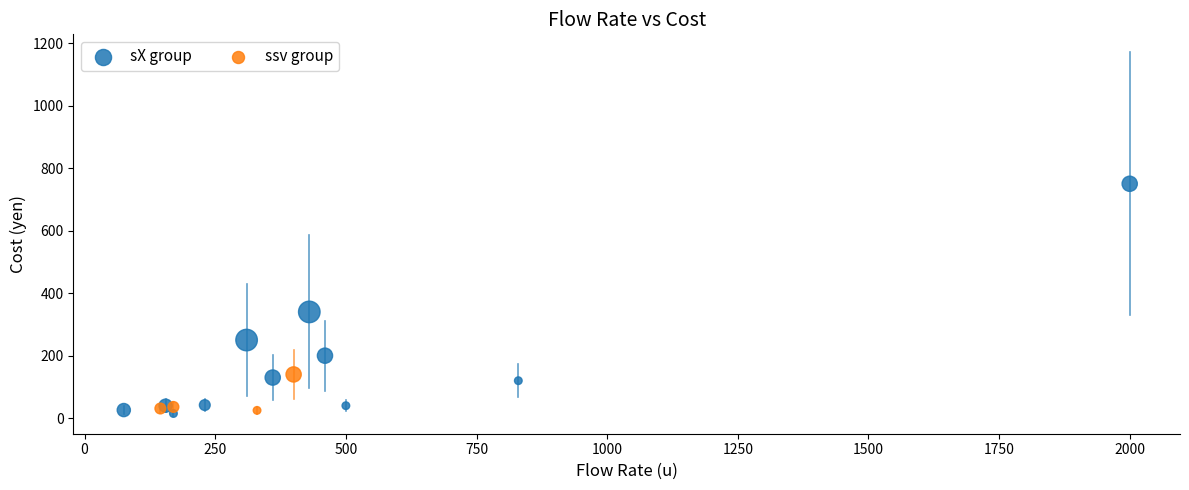

Which series has the largest Y range (max minus min)?

sX group